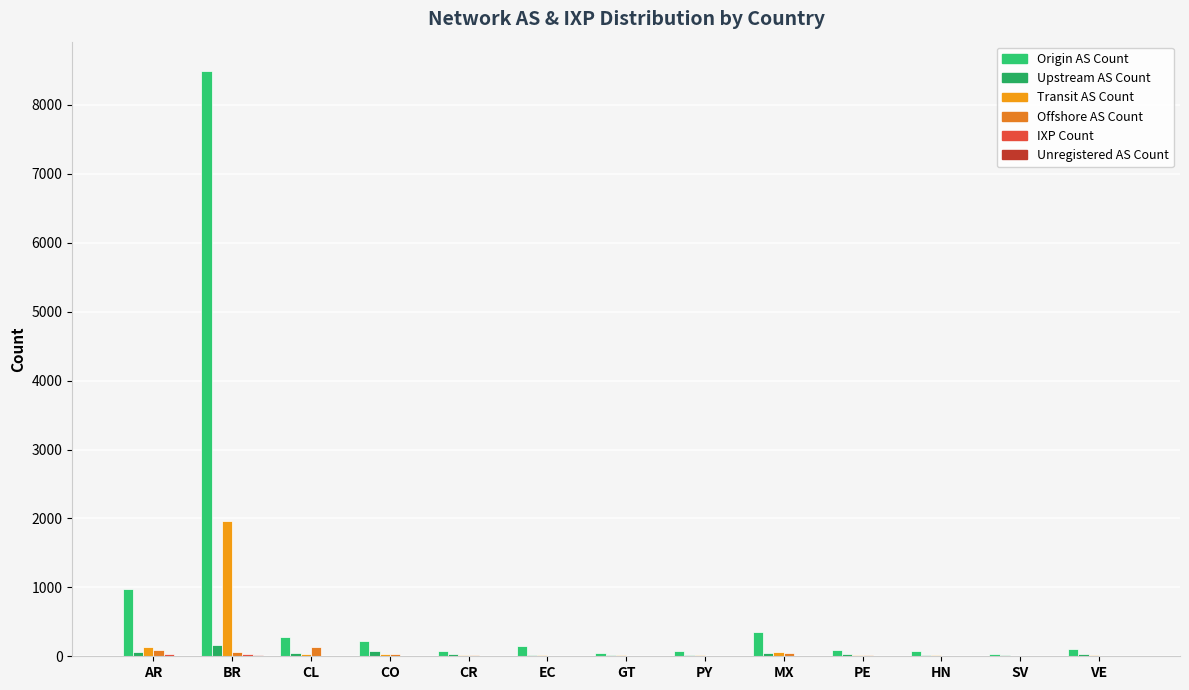

Reading right to left, what are all the values shown in this chart?

origin_as_count: VE=110	SV=37	HN=76	PE=87	MX=348	PY=76	GT=49	EC=151	CR=78	CO=221	CL=285	BR=8493	AR=971
upstream_as_count: VE=34	SV=12	HN=20	PE=34	MX=42	PY=20	GT=21	EC=22	CR=28	CO=72	CL=48	BR=165	AR=67
transit_as_count: VE=21	SV=10	HN=16	PE=18	MX=56	PY=16	GT=14	EC=20	CR=17	CO=29	CL=36	BR=1963	AR=133
offshore_as_count: VE=11	SV=11	HN=3	PE=20	MX=54	PY=3	GT=10	EC=9	CR=13	CO=39	CL=139	BR=61	AR=86
ixp_count: VE=0	SV=0	HN=2	PE=2	MX=2	PY=2	GT=1	EC=5	CR=2	CO=2	CL=7	BR=33	AR=28
unregistered_as_count: VE=0	SV=0	HN=0	PE=0	MX=4	PY=0	GT=1	EC=0	CR=1	CO=4	CL=0	BR=15	AR=2